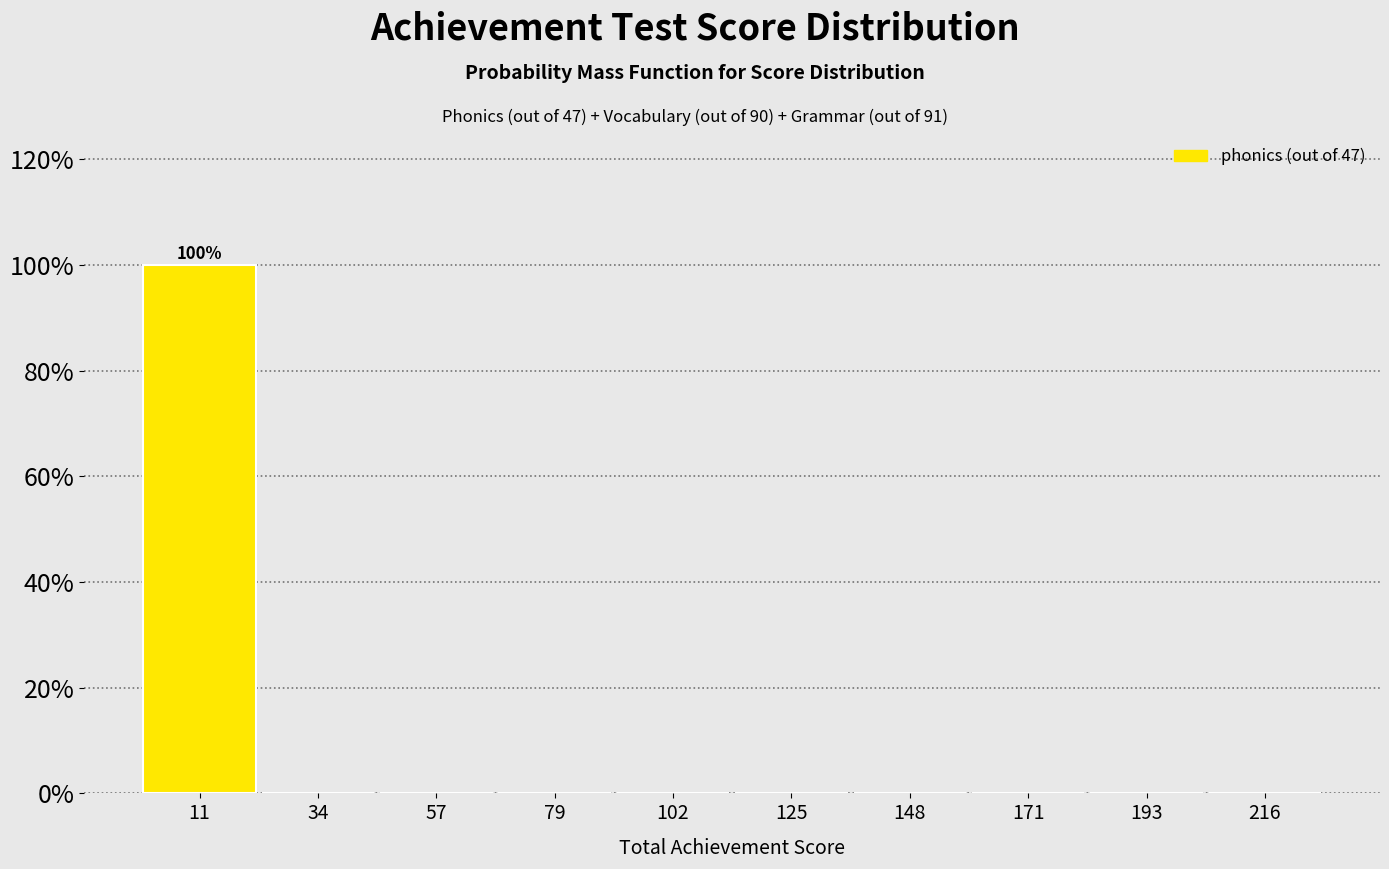

Over which range of the x-axis is the bar tallest?

0 to 25